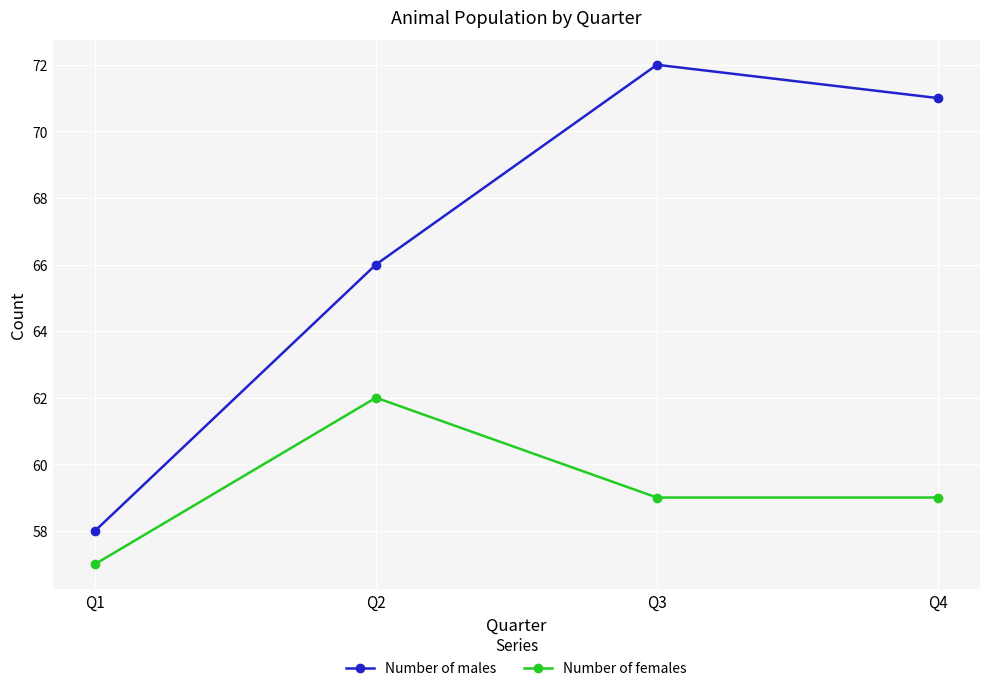

What is the sum of the Number of females values at Q4 and Q1?

116